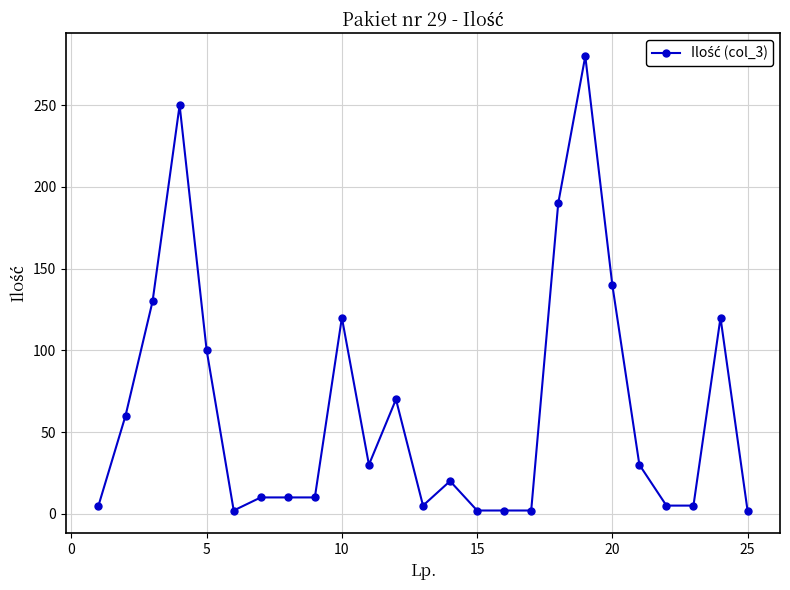

Does the chart display data point markers on the line(s)?

Yes